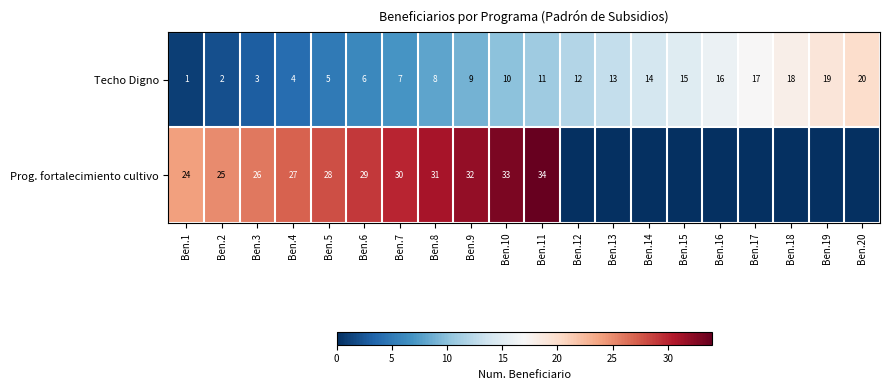

What is the difference between the second highest and minimum values in the Techo Digno series?

18